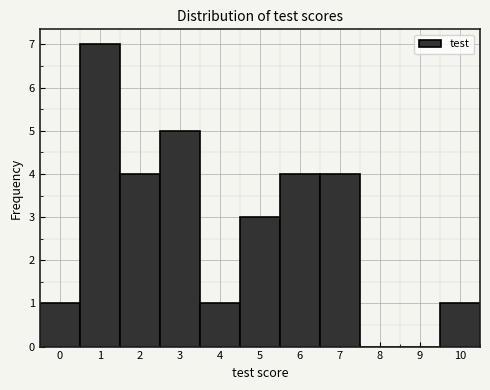

Which range on the x-axis has the tallest bar?

0.5 to 1.5